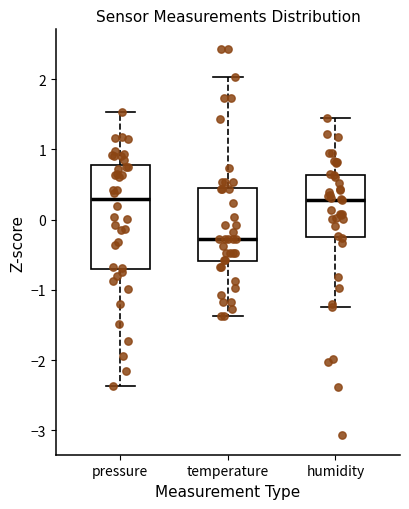

Reading left to right, read every box against the y-axis: the position of its median line, the range the box covers, and the ends of its whiskers. The values are not printed on the chart, so give them approximately, as read against the axis.

pressure: median 0.3, box -0.7 to 0.8, whiskers -2.4 to 1.5
temperature: median -0.3, box -0.6 to 0.5, whiskers -1.4 to 2.0
humidity: median 0.3, box -0.2 to 0.6, whiskers -1.2 to 1.4